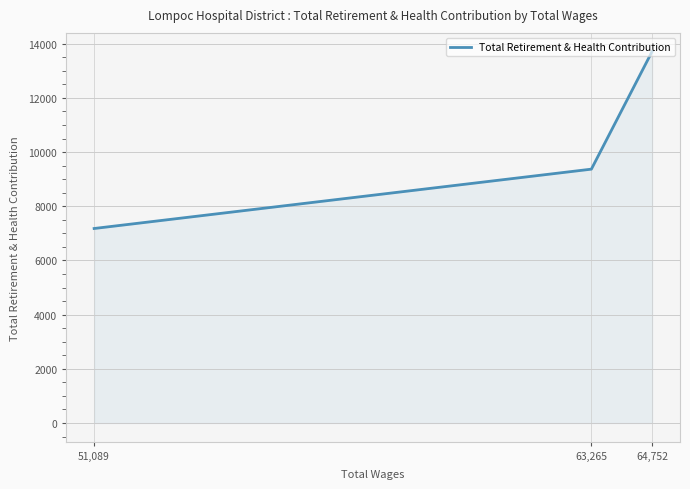

What is the sum of all values?

30260